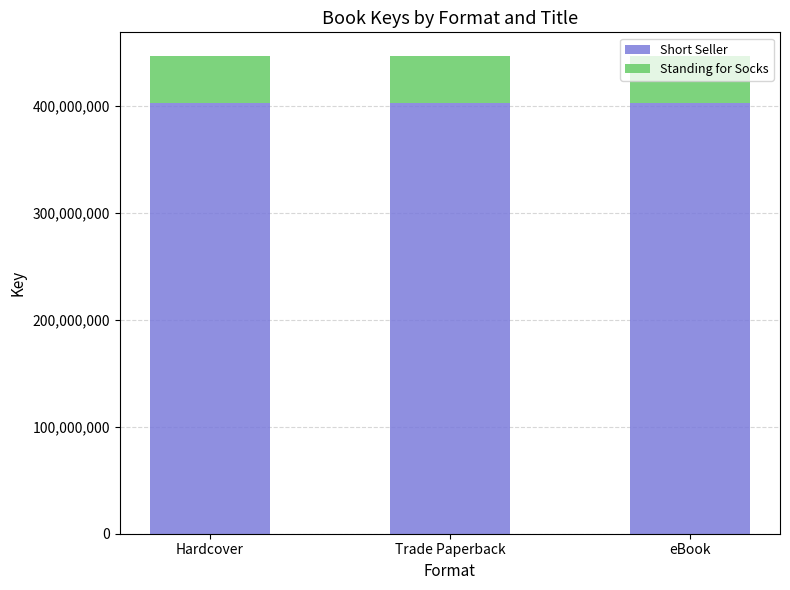

How many categories are shown in the chart?

3